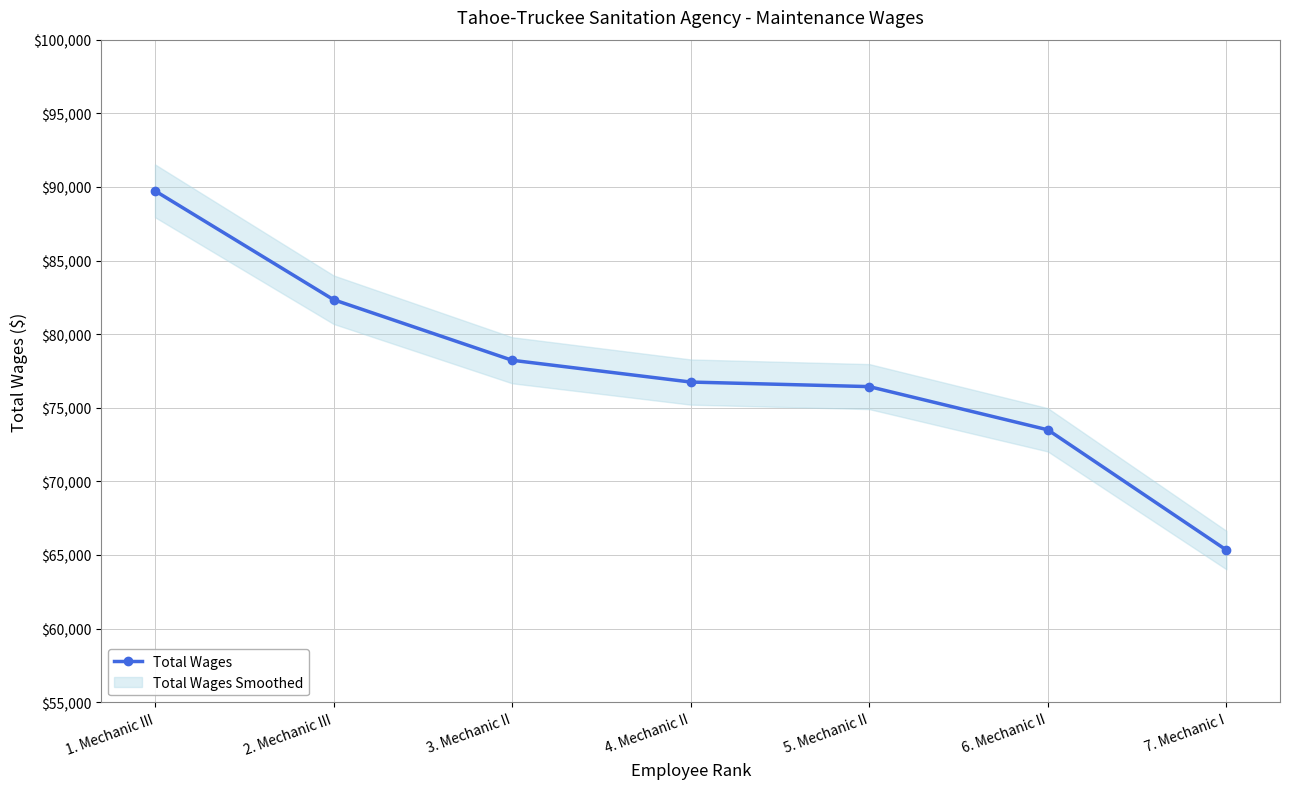

Where is the data nearest to the value 77534?

3. Mechanic II